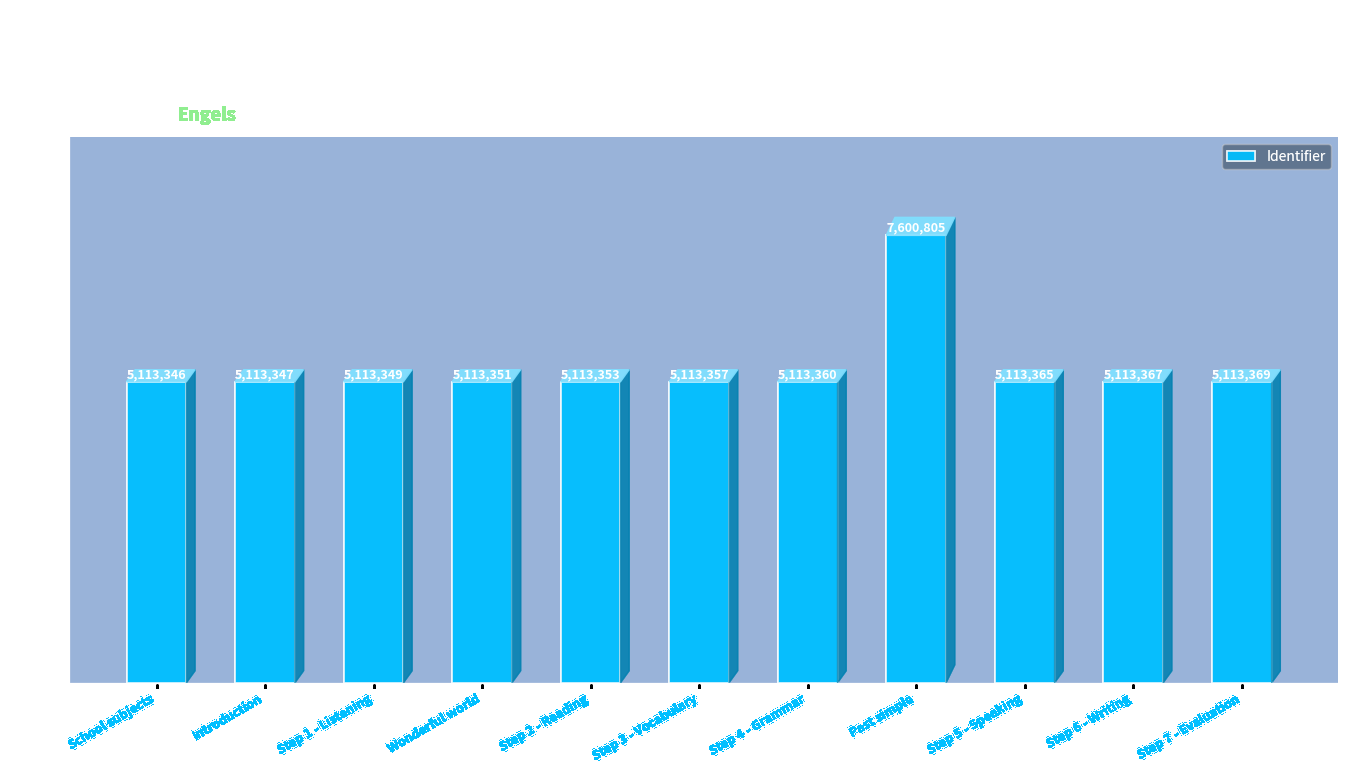

What is the smallest value displayed?

5113346